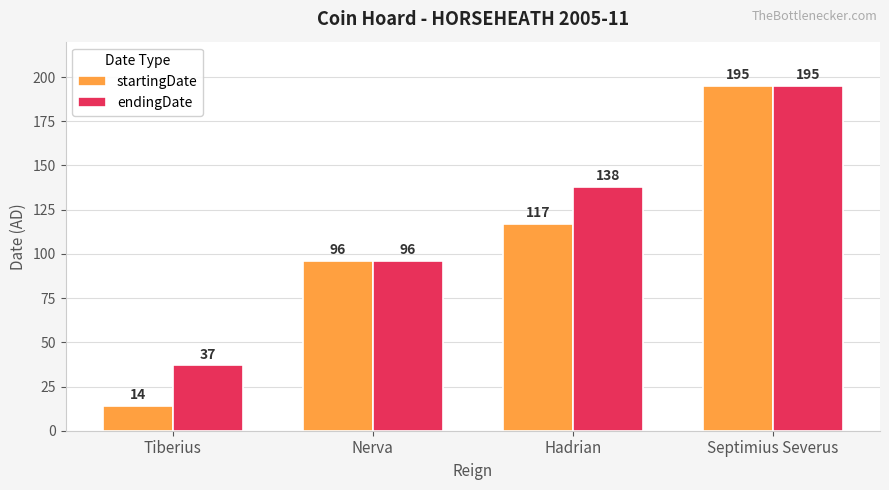

Is the value of endingDate at Nerva greater than the value of startingDate at Septimius Severus?

No